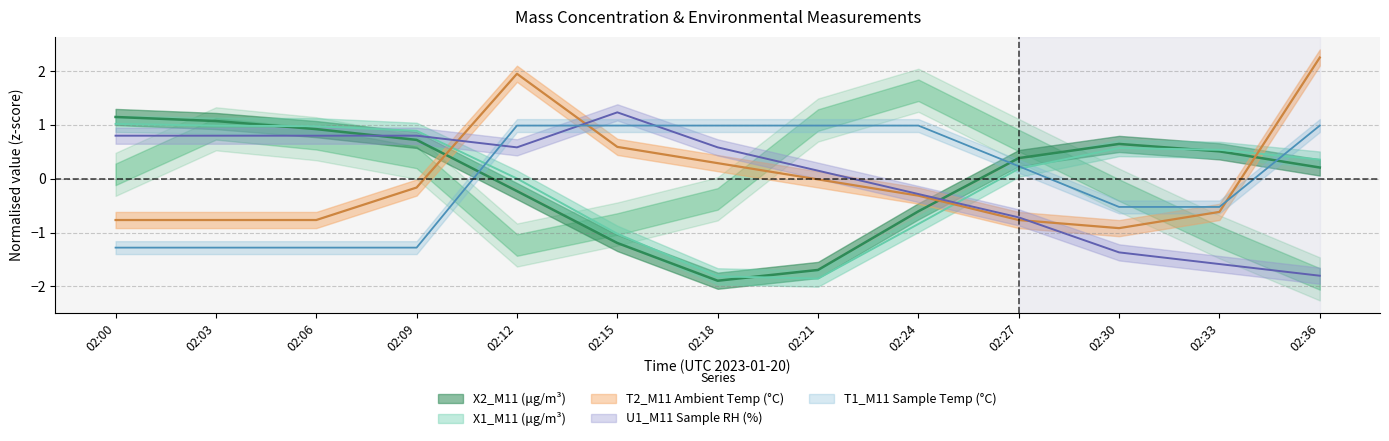

Where do X2_M11 and T1_M11 first cross each other?

02:09 and 02:12